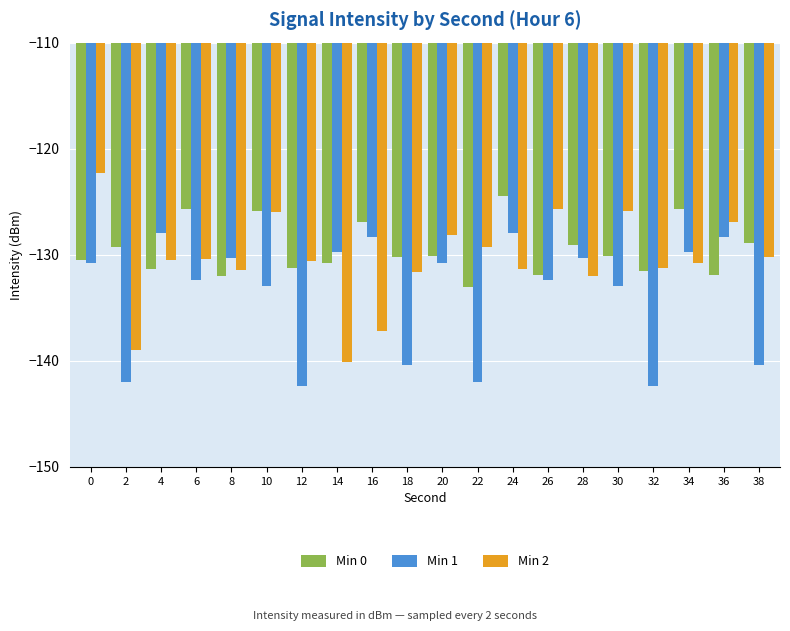

At which label does Min 0 first exceed -130?

2